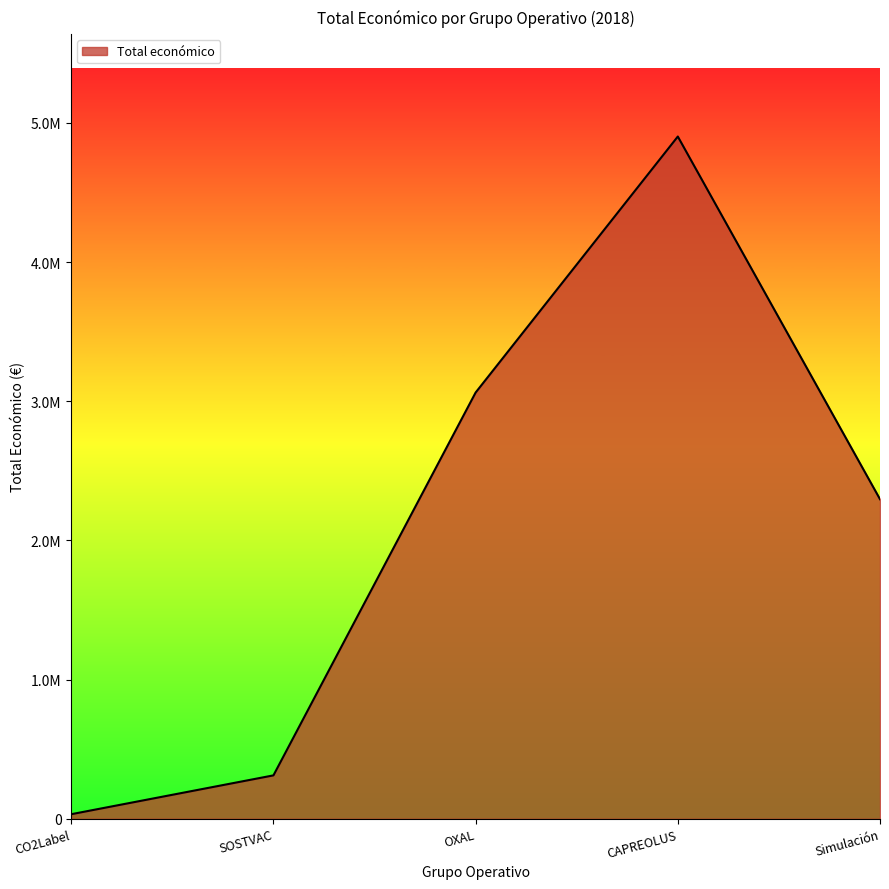

Does the chart display data point markers on the line(s)?

No